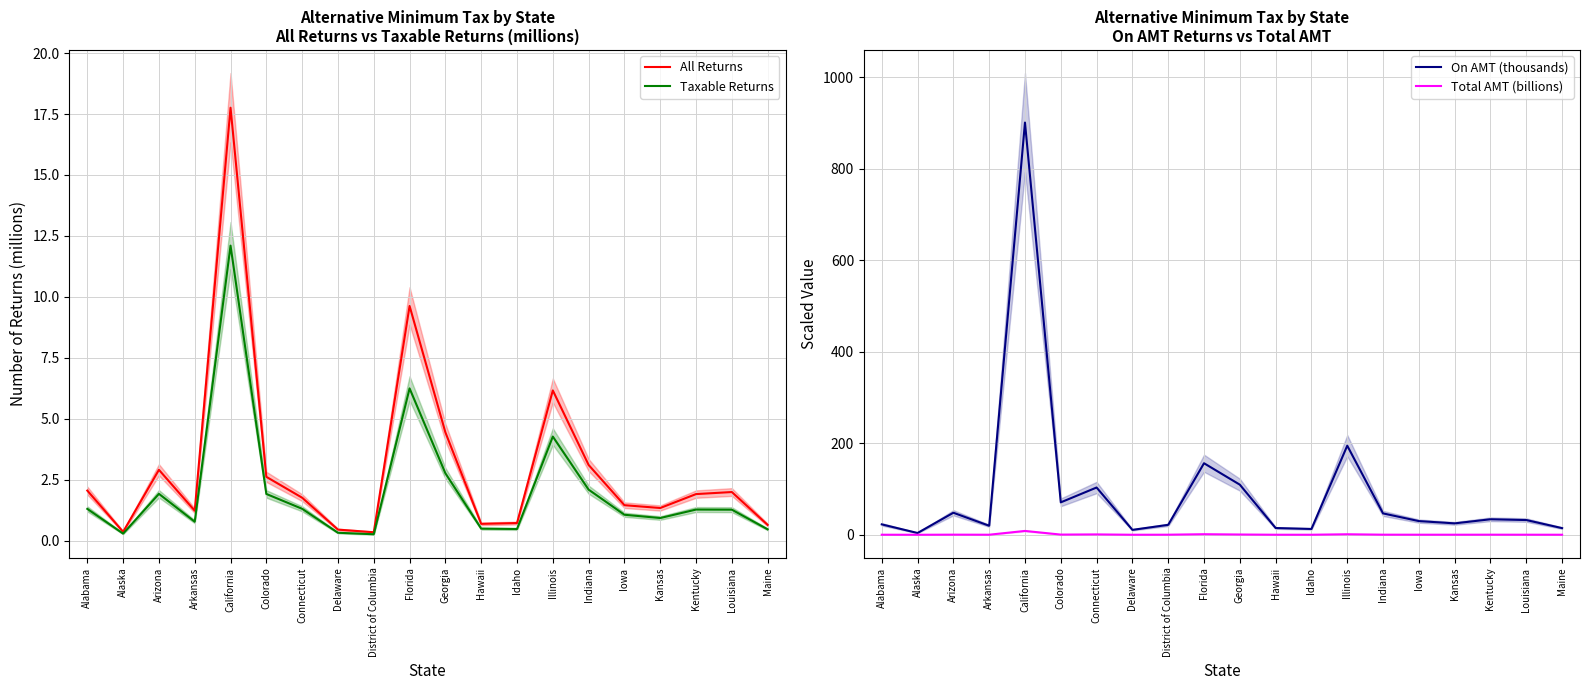

Rank the series by their maximum value, from highest to lowest.

On AMT (thousands), All Returns, Taxable Returns, Total AMT (billions)